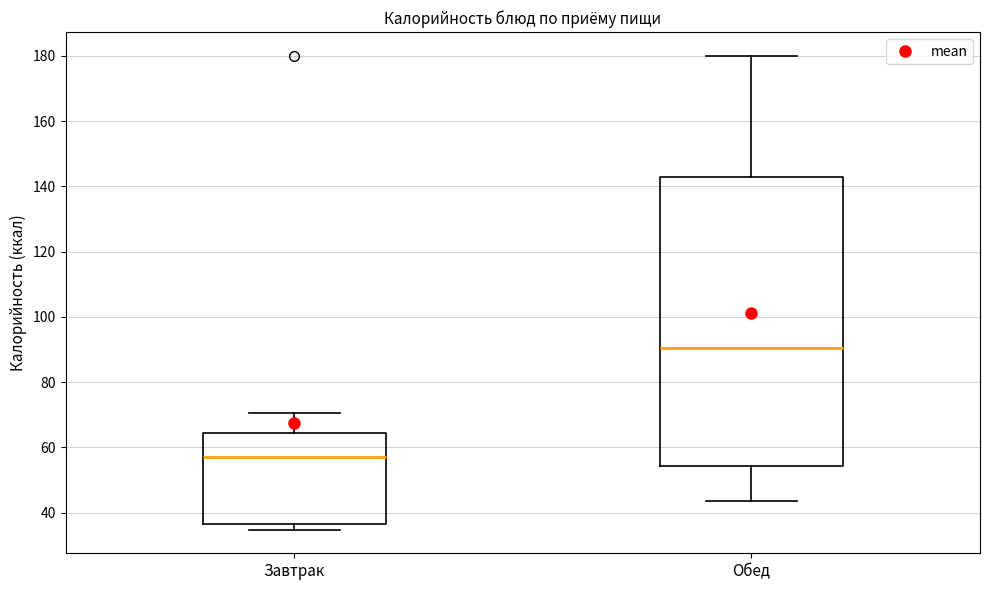

Comparing the boxes themselves (not the whiskers), which one is the tallest?

Обед